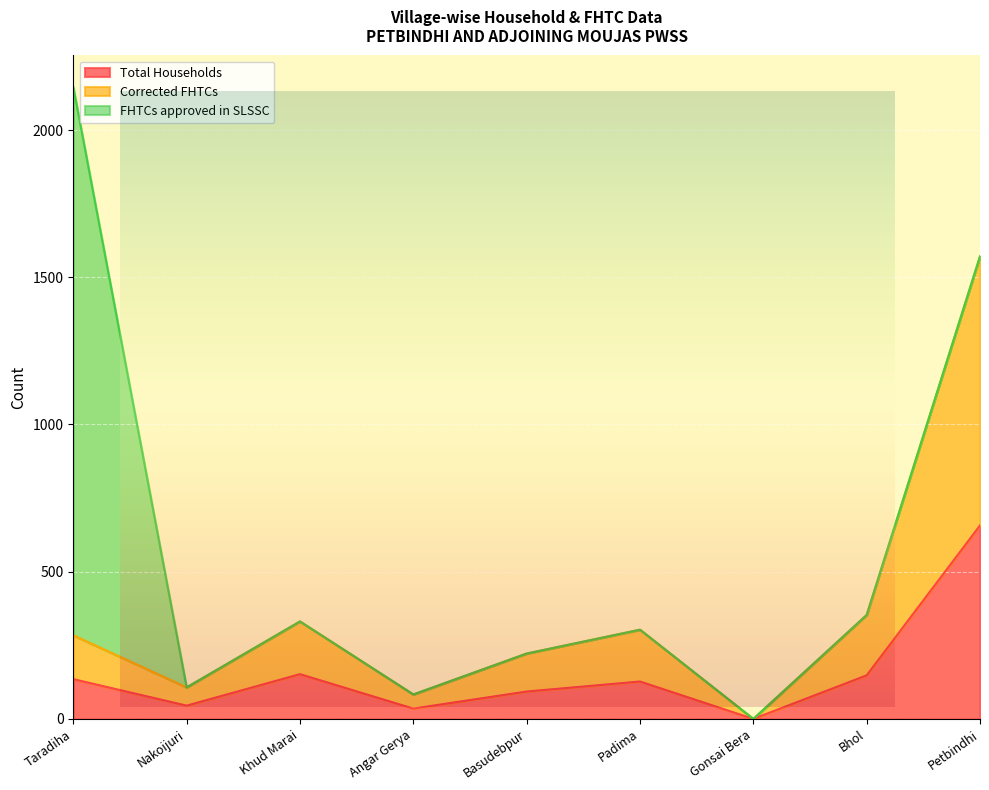

Between Padima and Petbindhi, which series saw the biggest shift?

Corrected FHTCs